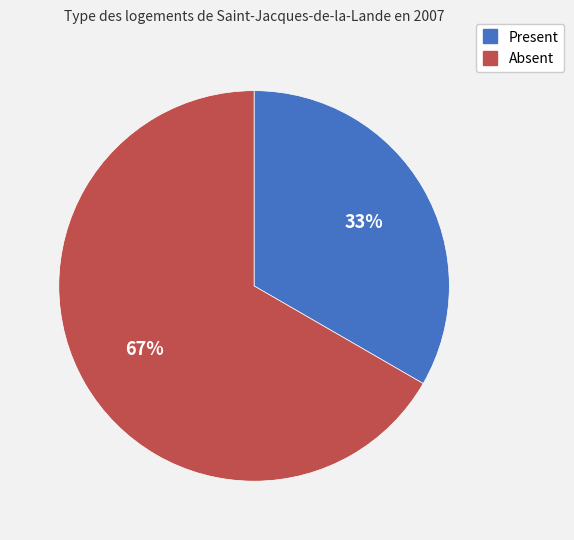

What is the ratio of the value at Present to the value at Absent?

0.5